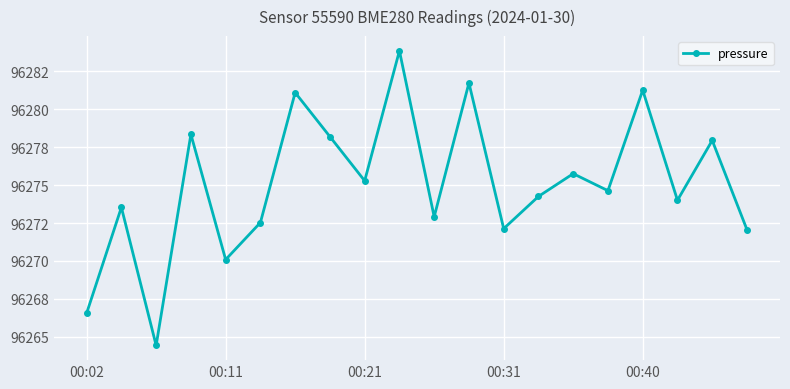

Is this an area chart (filled region under the line)?

No